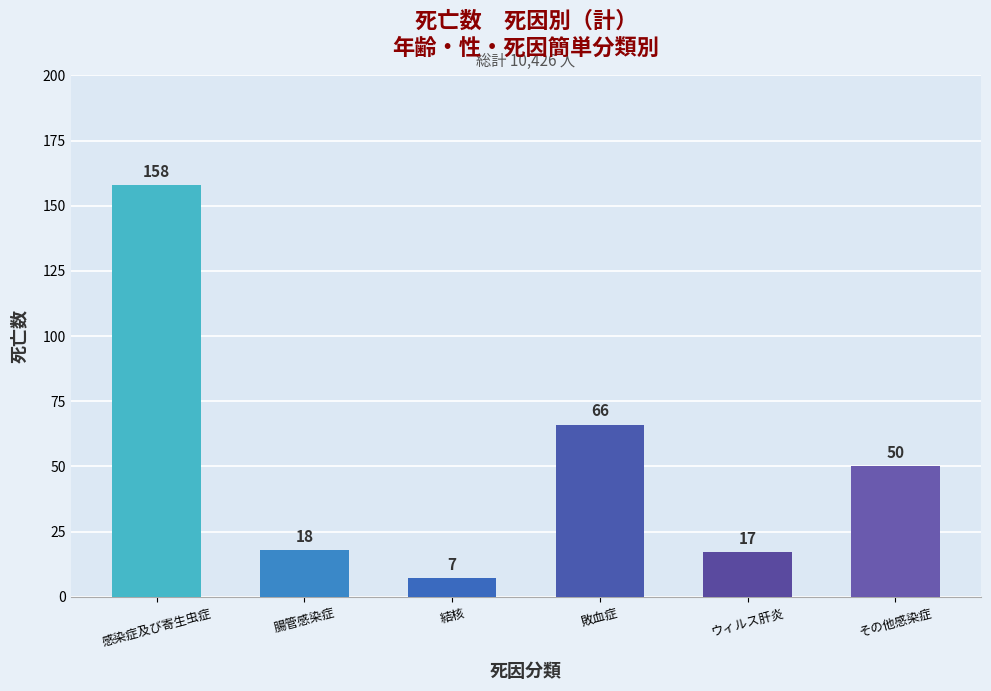

Reading left to right, what are all the values shown in this chart?

158	18	7	66	17	50